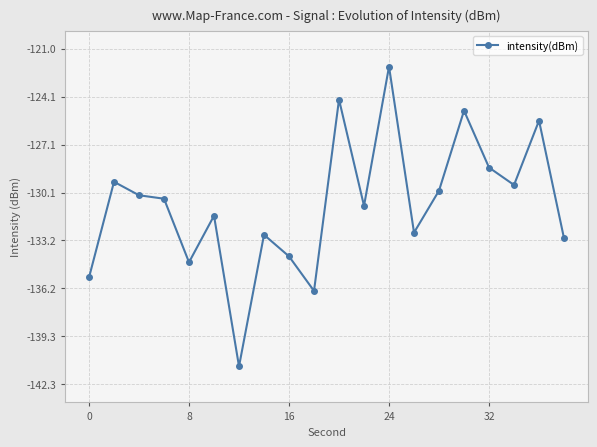

Count the number of categories in the chart.

20